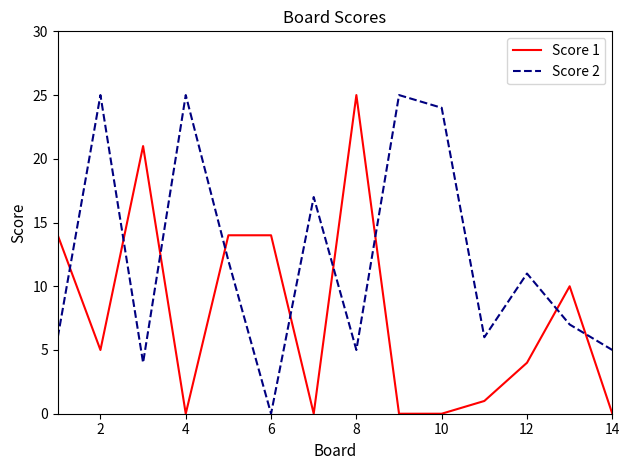

How many lines are shown in the chart?

2